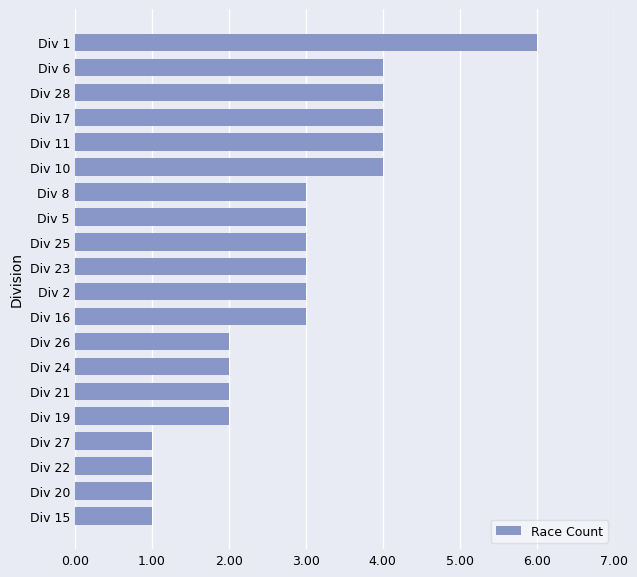

What is the change in value from Div 21 to Div 5?

+1